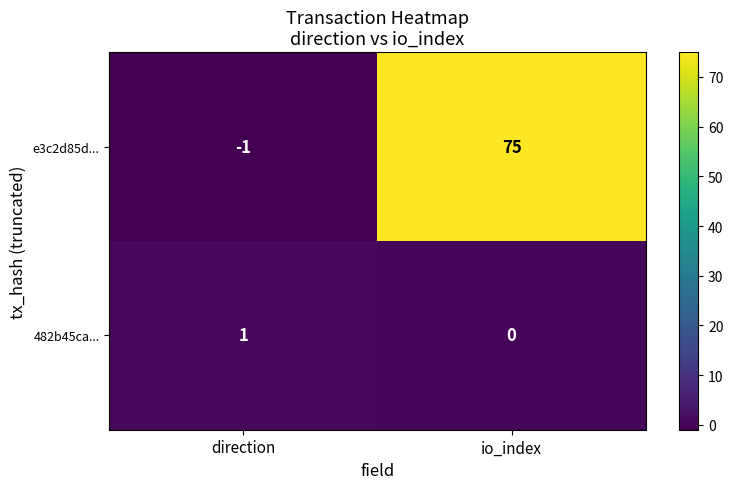

True or false: e3c2d85d... has a value of -1 at direction.

True